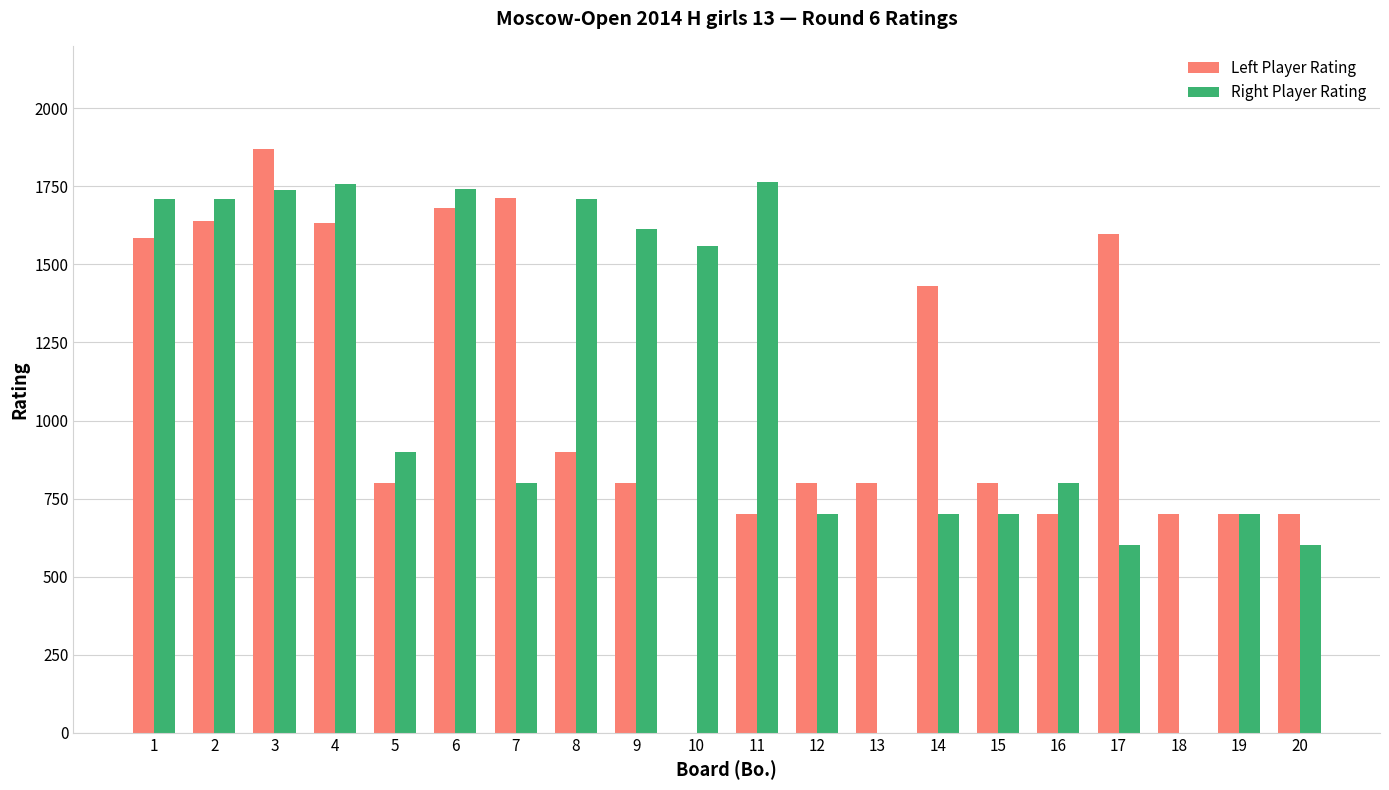

The Right Player Rating series shows -887 at 13. True or false?

False